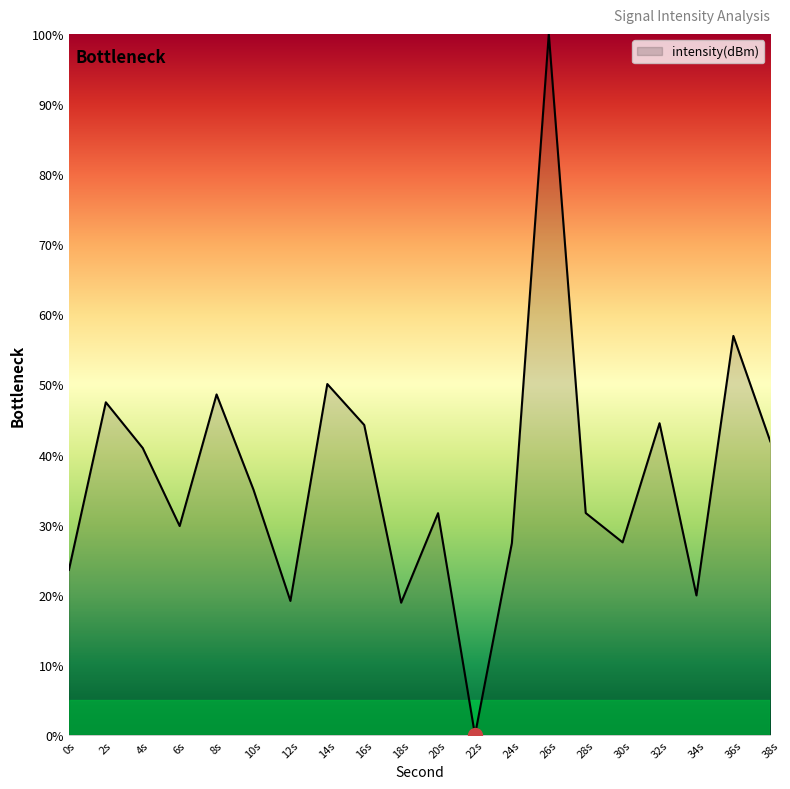

The chart shows a value of 7.7 at 20s. True or false?

False